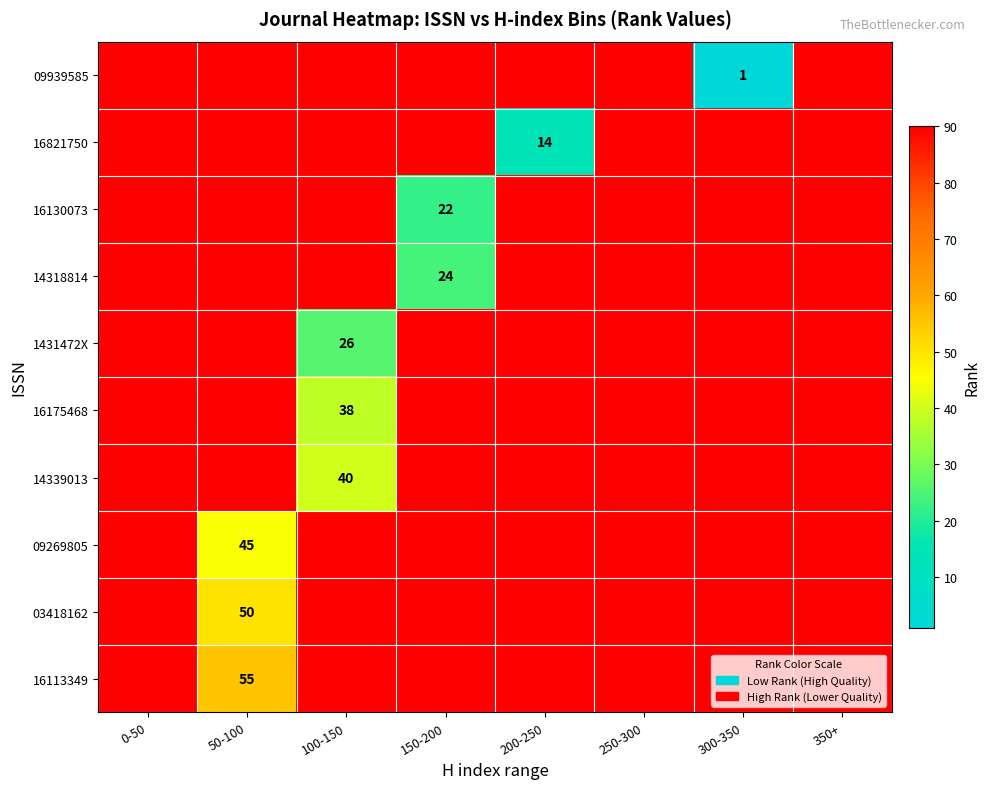

Is it true that 09939585 equals 1 at 300-350?

True